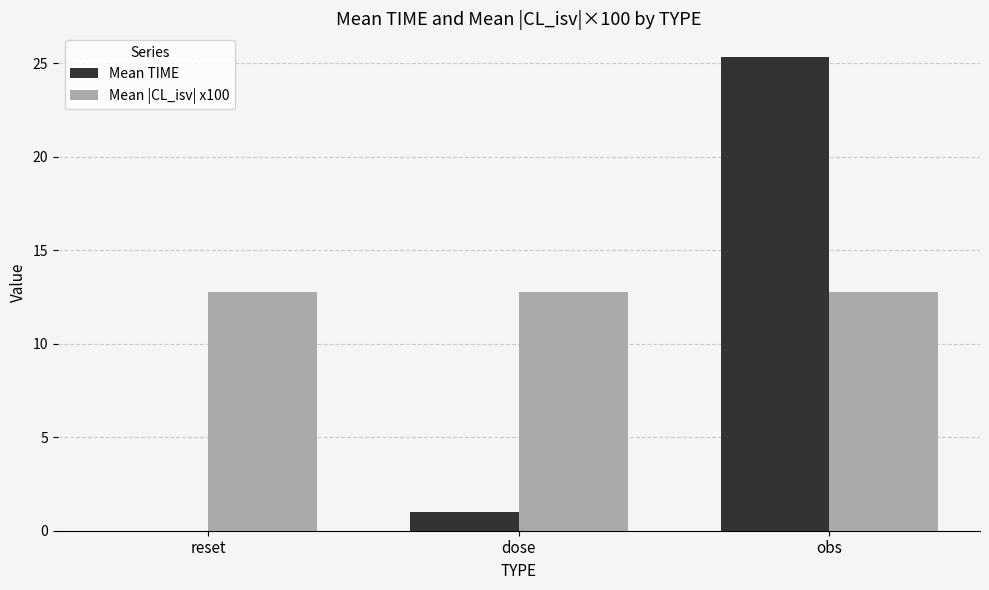

How many data points does each series have?

3